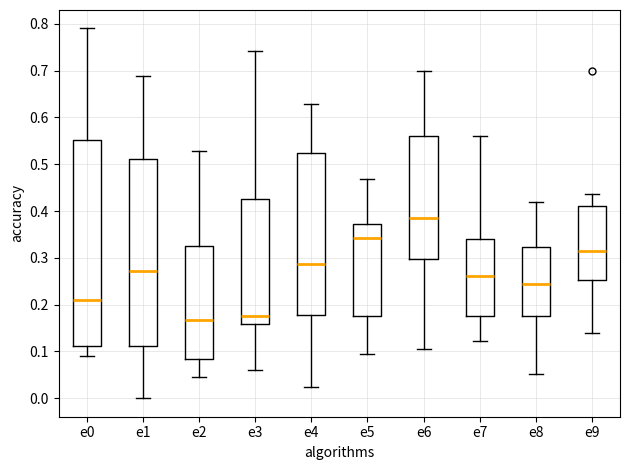

Reading left to right, read every box against the y-axis: the position of its median line, the range the box covers, and the ends of its whiskers. The values are not printed on the chart, so give them approximately, as read against the axis.

e0: median 0.21, box 0.11 to 0.55, whiskers 0.09 to 0.79
e1: median 0.27, box 0.11 to 0.51, whiskers 0.00 to 0.69
e2: median 0.17, box 0.08 to 0.33, whiskers 0.05 to 0.53
e3: median 0.17, box 0.16 to 0.42, whiskers 0.06 to 0.74
e4: median 0.29, box 0.18 to 0.52, whiskers 0.02 to 0.63
e5: median 0.34, box 0.18 to 0.37, whiskers 0.09 to 0.47
e6: median 0.38, box 0.30 to 0.56, whiskers 0.10 to 0.70
e7: median 0.26, box 0.17 to 0.34, whiskers 0.12 to 0.56
e8: median 0.24, box 0.17 to 0.32, whiskers 0.05 to 0.42
e9: median 0.31, box 0.25 to 0.41, whiskers 0.14 to 0.44